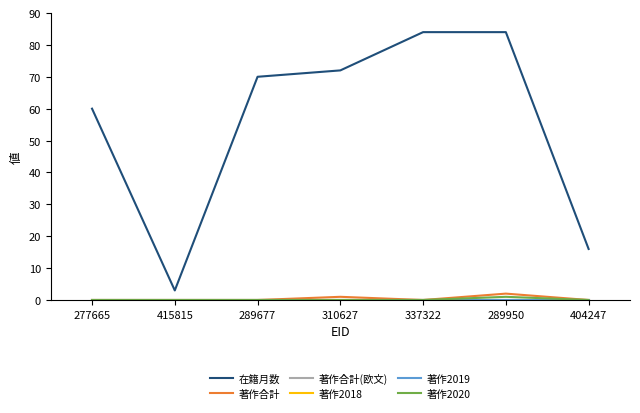

Does the chart have visible grid lines?

No